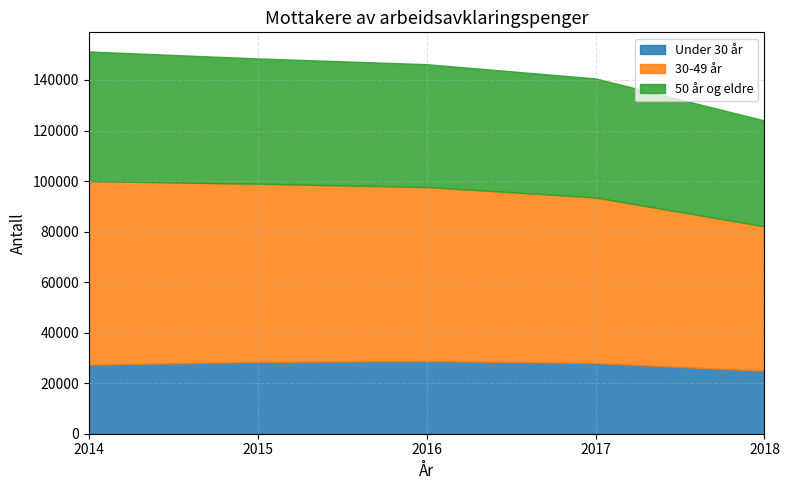

What is the difference between the 50 år og eldre values at 2016 and 2014?

2677